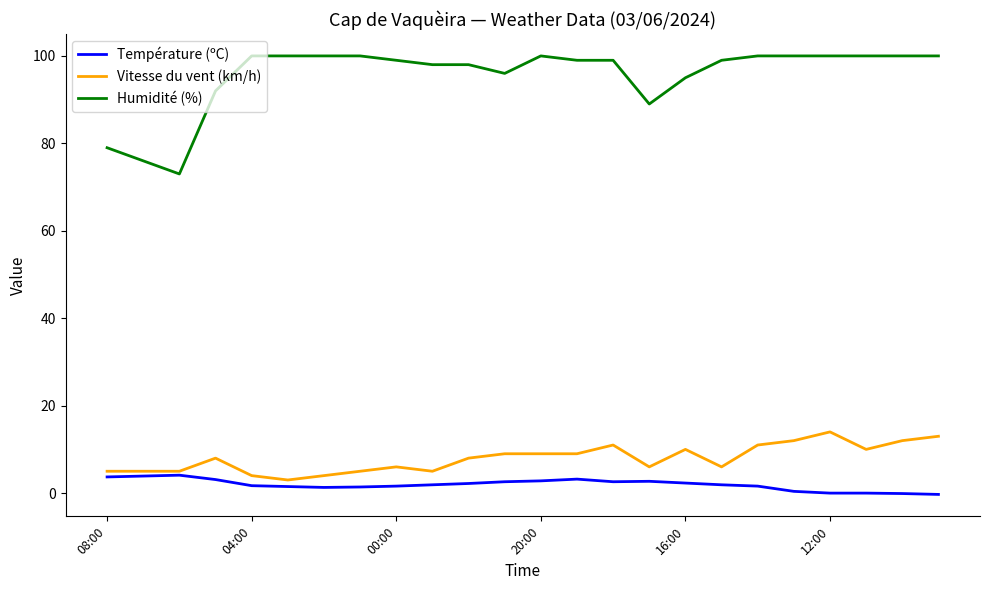

True or false: Humidité (%) and Température (ºC) cross at least once.

False